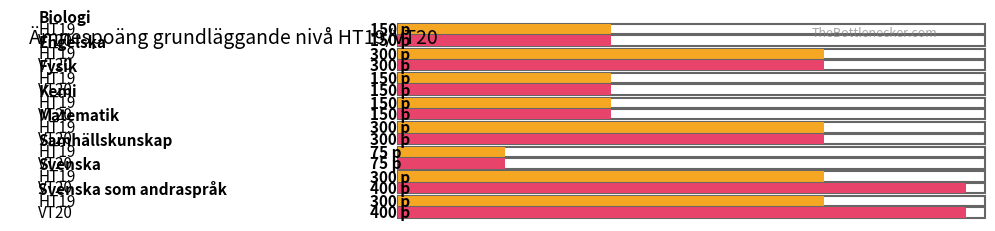

The value of VT20 at Svenska is 400. True or false?

True